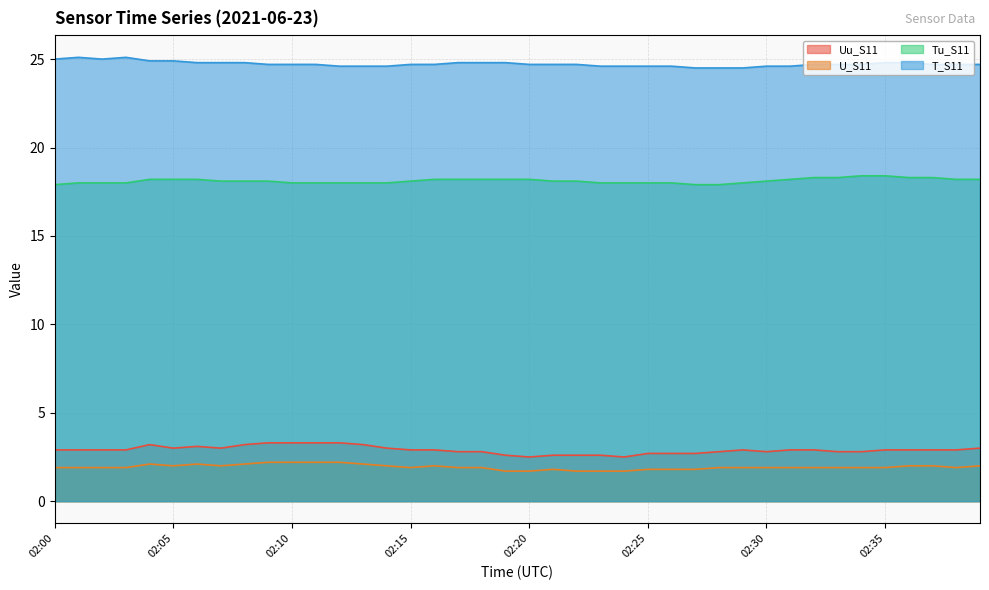

Count the U_S11 values in the range 1 to 2.

32